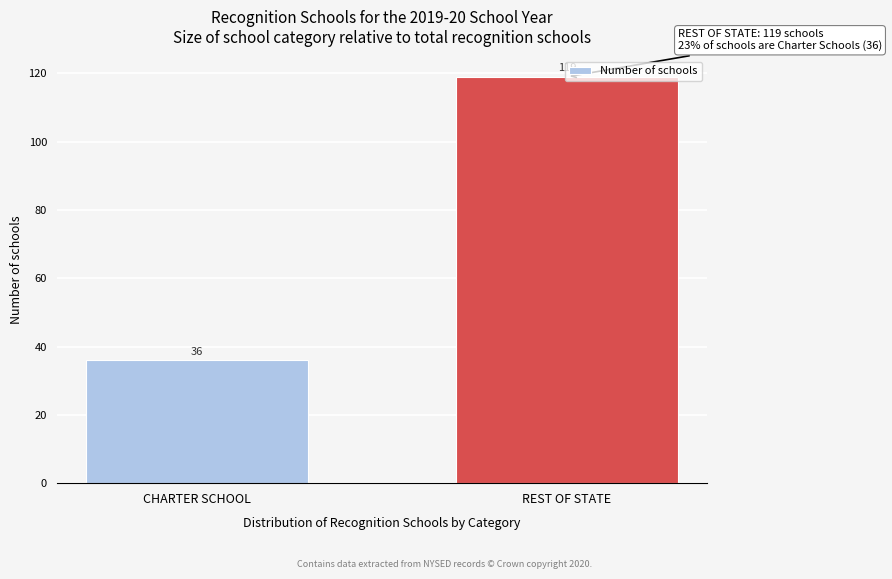

True or false: the data shows 20 at CHARTER SCHOOL.

False